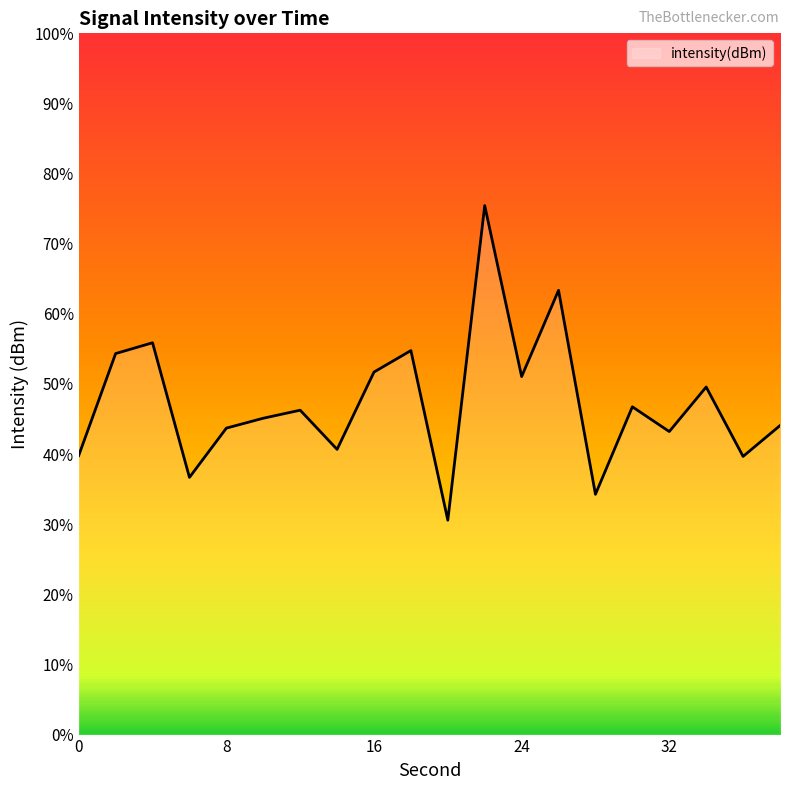

Is it true that the value at 14 is -27.3?

False